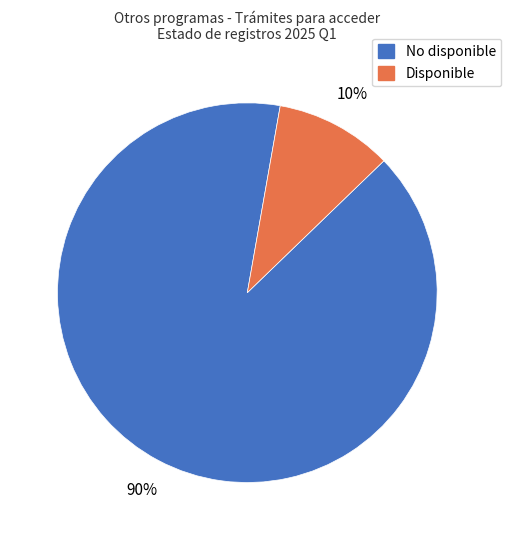

How many slices are in this pie chart?

2